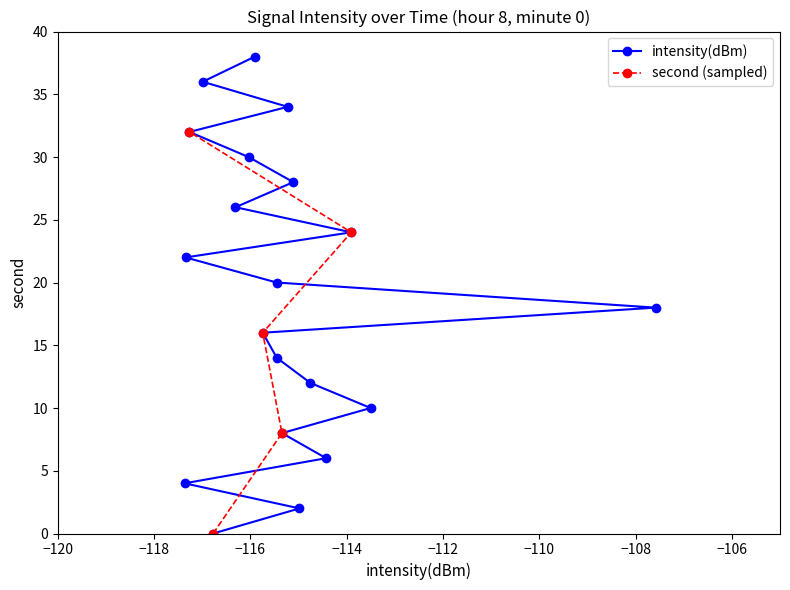

The value at 38 is 38. True or false?

True